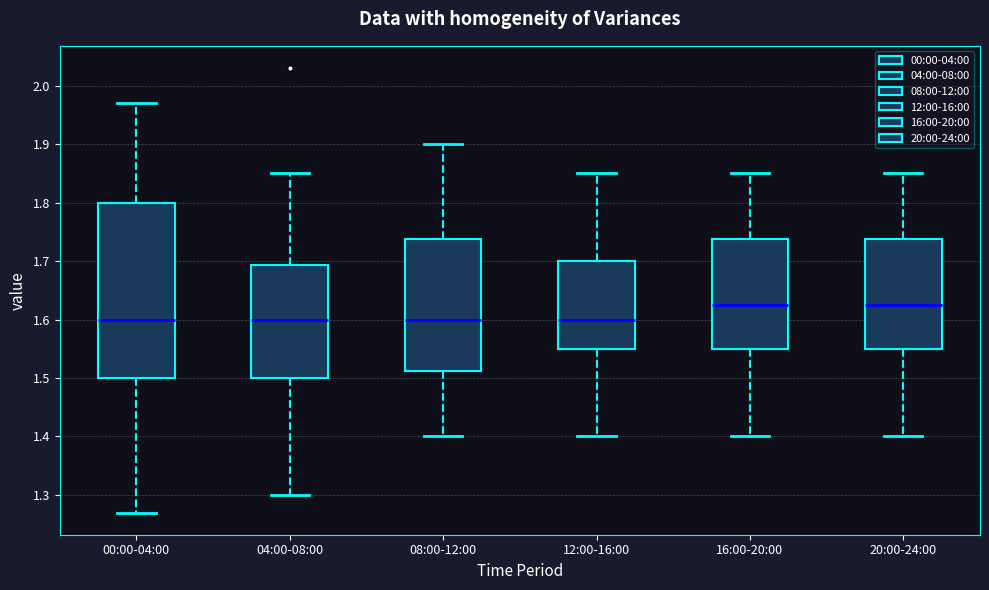

Reading left to right, read every box against the y-axis: the position of its median line, the range the box covers, and the ends of its whiskers. The values are not printed on the chart, so give them approximately, as read against the axis.

00:00-04:00: median 1.60, box 1.50 to 1.80, whiskers 1.27 to 1.97
04:00-08:00: median 1.60, box 1.50 to 1.69, whiskers 1.30 to 1.85
08:00-12:00: median 1.60, box 1.51 to 1.74, whiskers 1.40 to 1.90
12:00-16:00: median 1.60, box 1.55 to 1.70, whiskers 1.40 to 1.85
16:00-20:00: median 1.63, box 1.55 to 1.74, whiskers 1.40 to 1.85
20:00-24:00: median 1.63, box 1.55 to 1.74, whiskers 1.40 to 1.85